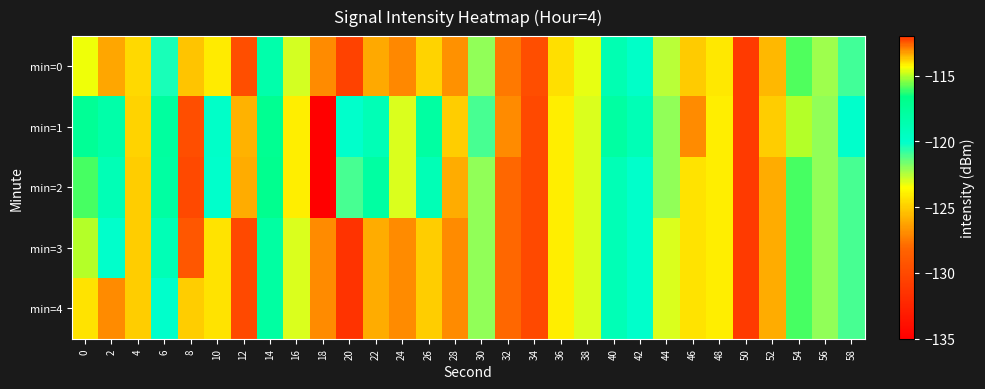

What is the spread (max minus min) of values at 10?

6.0